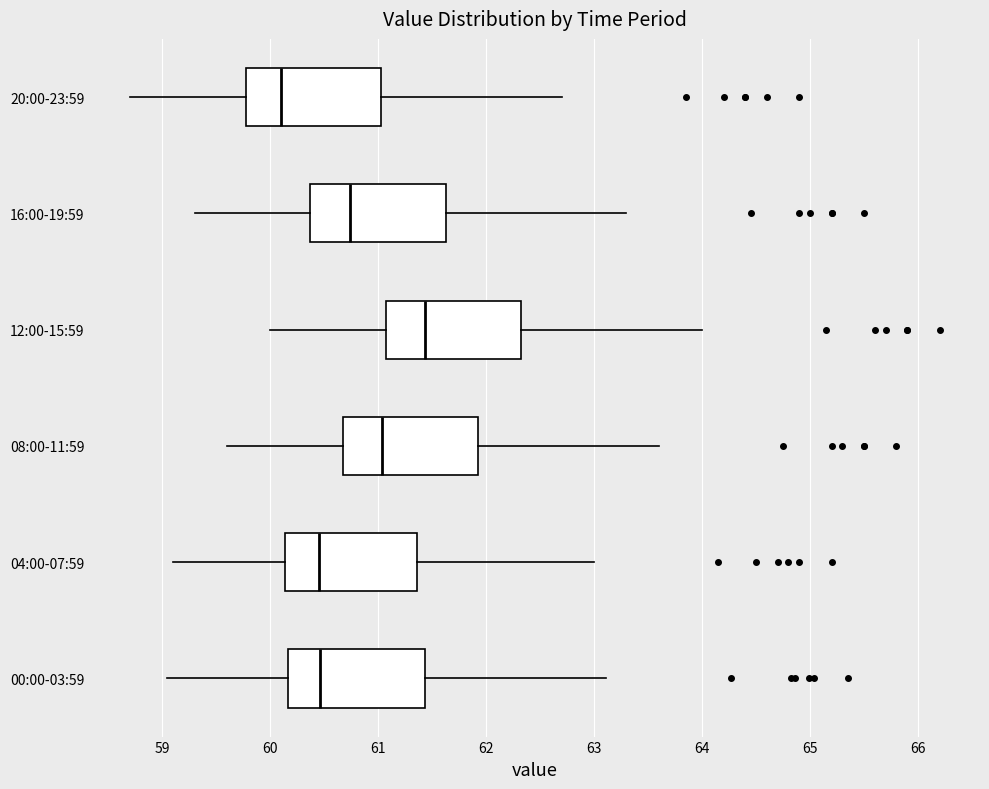

Reading bottom to top, transcribe this box plot: for each box, give where its median line is, the range the box spans, and where its two whiskers end, as read against the x-axis. The values are not printed on the chart, so give them approximately, as read against the axis.

00:00-03:59: median 60.5, box 60.2 to 61.4, whiskers 59.0 to 63.1
04:00-07:59: median 60.5, box 60.1 to 61.4, whiskers 59.1 to 63.0
08:00-11:59: median 61.0, box 60.7 to 61.9, whiskers 59.6 to 63.6
12:00-15:59: median 61.4, box 61.1 to 62.3, whiskers 60.0 to 64.0
16:00-19:59: median 60.7, box 60.4 to 61.6, whiskers 59.3 to 63.3
20:00-23:59: median 60.1, box 59.8 to 61.0, whiskers 58.7 to 62.7